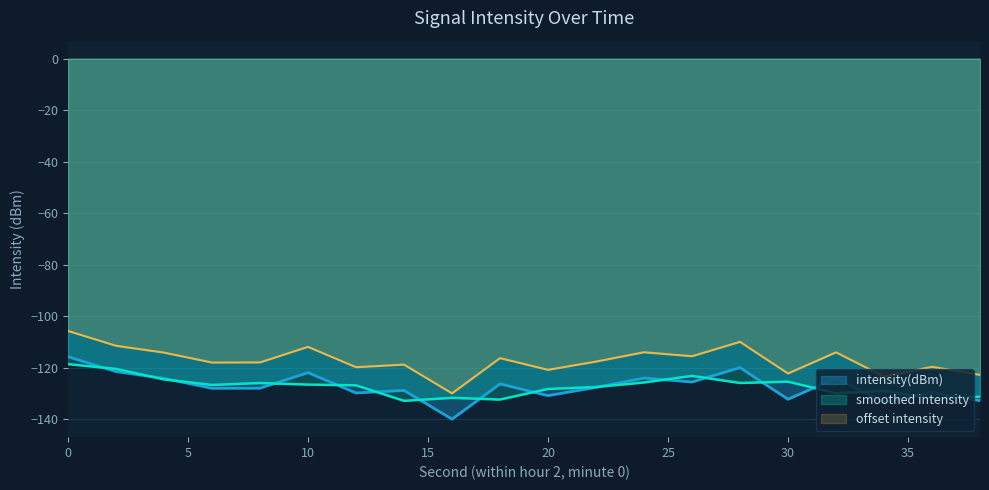

Reading left to right, extract all data points from this chart.

0=-115.7	2=-121.4	4=-124.1	6=-127.9	8=-127.9	10=-121.8	12=-129.7	14=-128.7	16=-139.9	18=-126.2	20=-130.8	22=-127.6	24=-123.9	26=-125.5	28=-119.9	30=-132.2	32=-124.0	34=-133.4	36=-129.6	38=-132.7